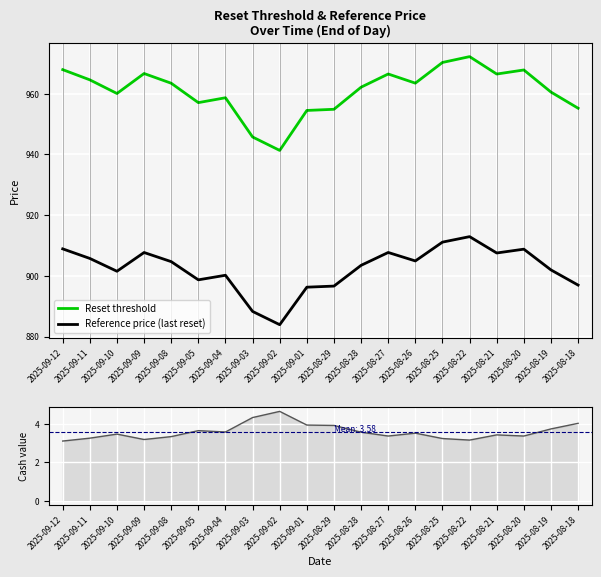

What is the minimum value for Reset threshold?

941.3